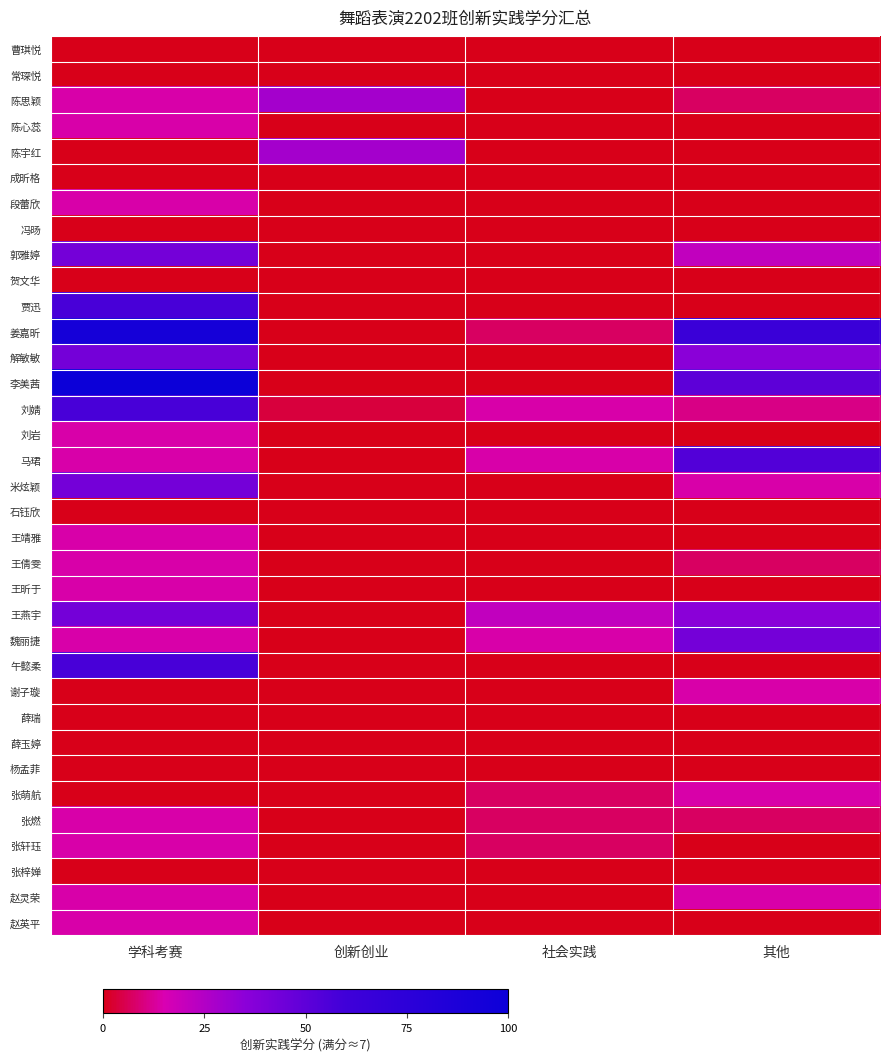

Reading left to right, list all the values displayed in this chart.

曹琪悦: 学科考赛=0.0	创新创业=0.0	社会实践=0.0	其他=0.0
常琛悦: 学科考赛=0.0	创新创业=0.0	社会实践=0.0	其他=0.0
陈思颖: 学科考赛=14.3	创新创业=28.6	社会实践=0.0	其他=7.1
陈心蕊: 学科考赛=14.3	创新创业=0.0	社会实践=0.0	其他=0.0
陈宇红: 学科考赛=0.0	创新创业=28.6	社会实践=0.0	其他=0.0
成昕格: 学科考赛=0.0	创新创业=0.0	社会实践=0.0	其他=0.0
段蕾欣: 学科考赛=14.3	创新创业=0.0	社会实践=0.0	其他=0.0
冯旸: 学科考赛=0.0	创新创业=0.0	社会实践=0.0	其他=0.0
郭雅婷: 学科考赛=42.9	创新创业=0.0	社会实践=0.0	其他=21.4
贺文华: 学科考赛=0.0	创新创业=0.0	社会实践=0.0	其他=0.0
贾迅: 学科考赛=57.1	创新创业=0.0	社会实践=0.0	其他=0.0
姜嘉昕: 学科考赛=92.9	创新创业=0.0	社会实践=7.1	其他=64.3
解敏敏: 学科考赛=42.9	创新创业=0.0	社会实践=0.0	其他=35.7
李美茜: 学科考赛=100.0	创新创业=0.0	社会实践=0.0	其他=50.0
刘婧: 学科考赛=57.1	创新创业=3.6	社会实践=14.3	其他=10.7
刘岩: 学科考赛=14.3	创新创业=0.0	社会实践=0.0	其他=0.0
马珺: 学科考赛=14.3	创新创业=0.0	社会实践=14.3	其他=53.6
米炫颖: 学科考赛=42.9	创新创业=0.0	社会实践=0.0	其他=14.3
石钰欣: 学科考赛=0.0	创新创业=0.0	社会实践=0.0	其他=0.0
王靖雅: 学科考赛=14.3	创新创业=0.0	社会实践=0.0	其他=0.0
王倩雯: 学科考赛=14.3	创新创业=0.0	社会实践=0.0	其他=7.1
王昕于: 学科考赛=14.3	创新创业=0.0	社会实践=0.0	其他=0.0
王燕宇: 学科考赛=42.9	创新创业=0.0	社会实践=21.4	其他=35.7
魏丽捷: 学科考赛=14.3	创新创业=0.0	社会实践=14.3	其他=42.9
午懿柔: 学科考赛=57.1	创新创业=0.0	社会实践=0.0	其他=0.0
谢子璇: 学科考赛=0.0	创新创业=0.0	社会实践=0.0	其他=14.3
薛瑞: 学科考赛=0.0	创新创业=0.0	社会实践=0.0	其他=0.0
薛玉婷: 学科考赛=0.0	创新创业=0.0	社会实践=0.0	其他=0.0
杨孟菲: 学科考赛=0.0	创新创业=0.0	社会实践=0.0	其他=0.0
张萌航: 学科考赛=0.0	创新创业=0.0	社会实践=7.1	其他=14.3
张燃: 学科考赛=14.3	创新创业=0.0	社会实践=7.1	其他=7.1
张轩珏: 学科考赛=14.3	创新创业=0.0	社会实践=7.1	其他=0.0
张梓婵: 学科考赛=0.0	创新创业=0.0	社会实践=0.0	其他=0.0
赵灵荣: 学科考赛=14.3	创新创业=0.0	社会实践=0.0	其他=14.3
赵英平: 学科考赛=14.3	创新创业=0.0	社会实践=0.0	其他=0.0